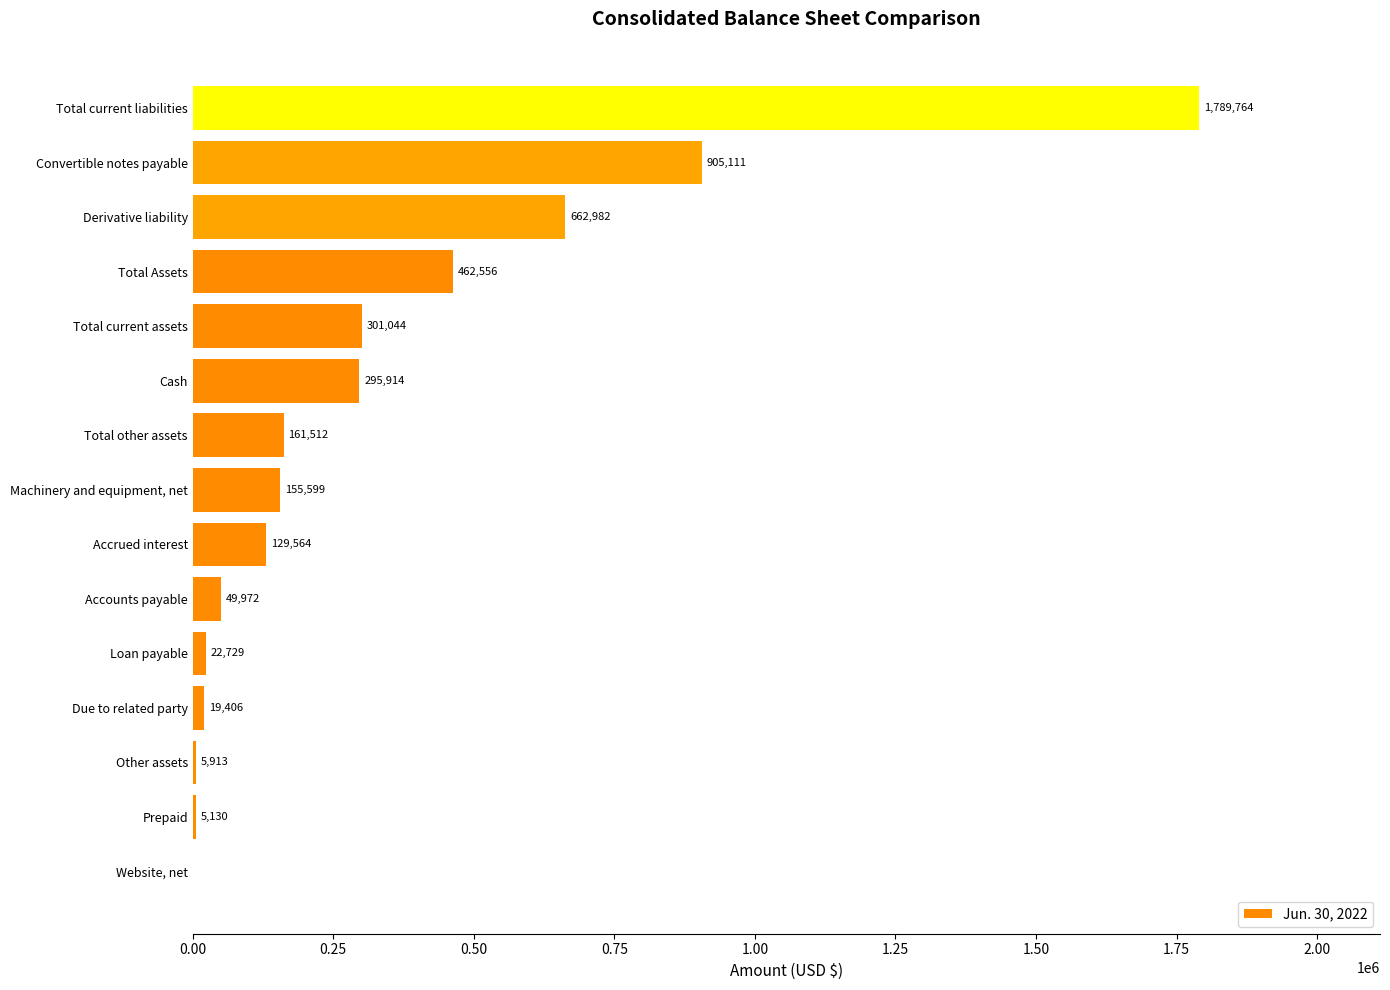

What is the change in value from Website, net to Accounts payable?

+49972